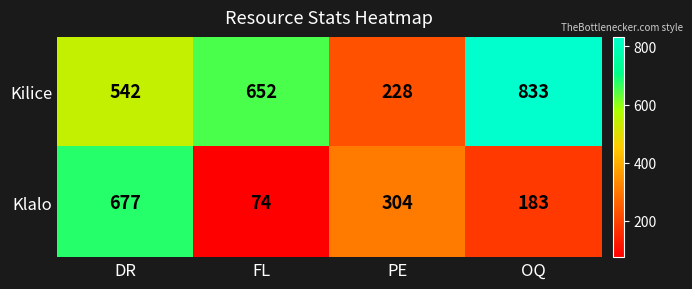

Which series has the largest total across all categories?

Kilice